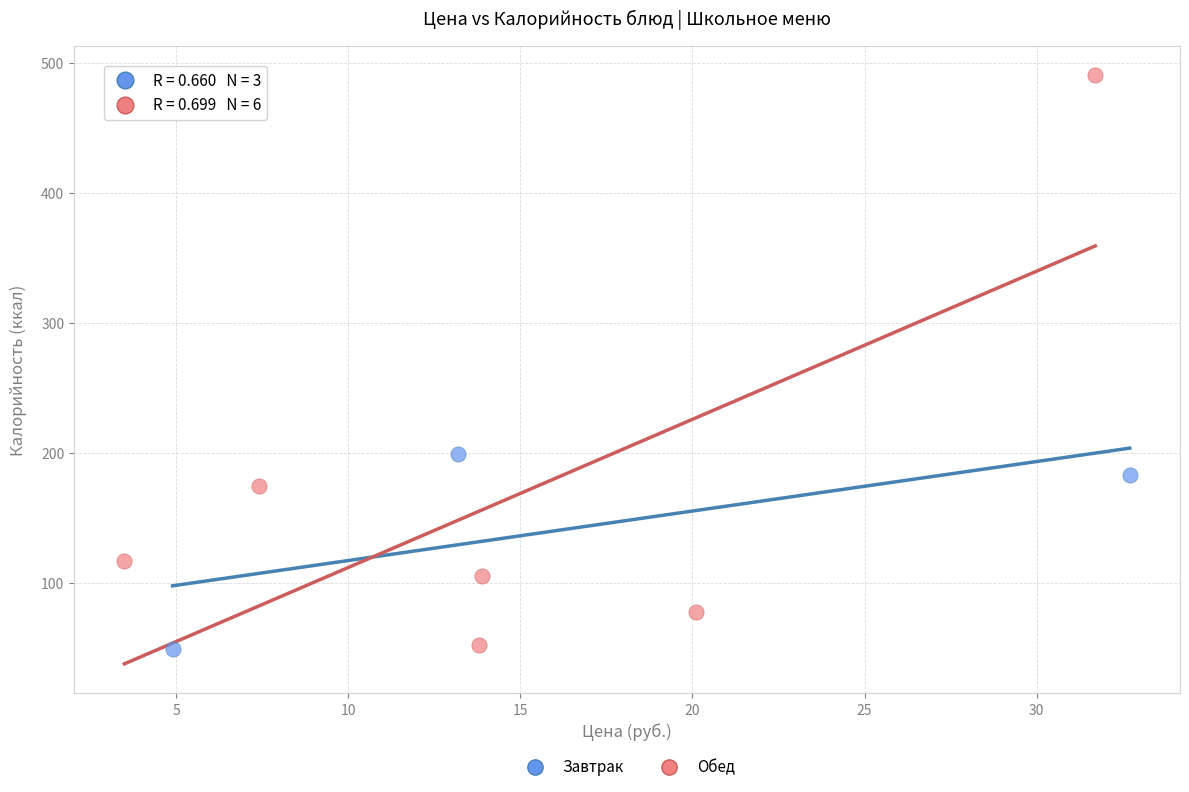

What are all the series names shown in the legend?

Завтрак, Обед